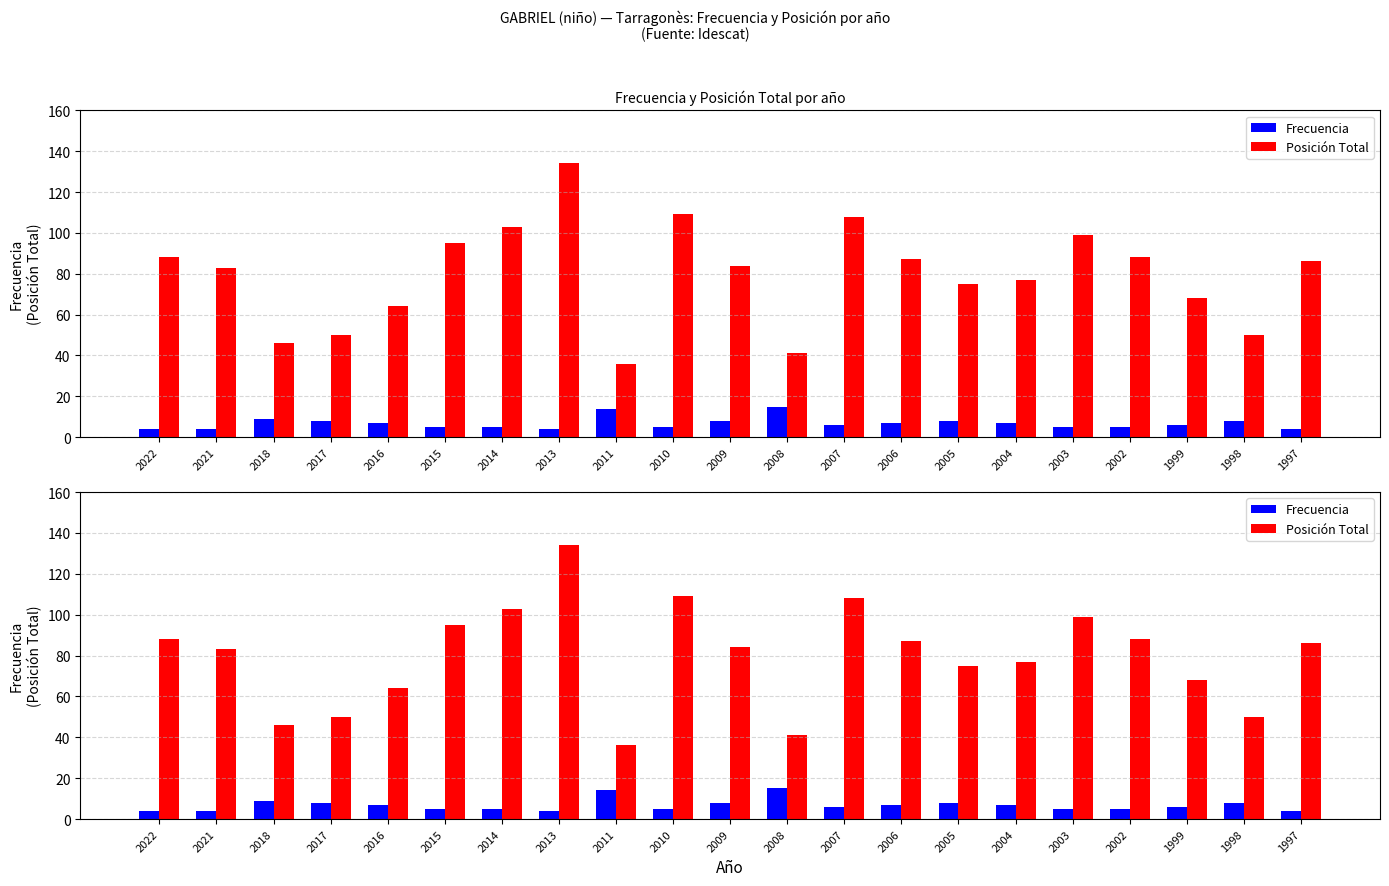

List the labels in order of Posición Total value, smallest first.

2011, 2008, 2018, 2017, 1998, 2016, 1999, 2005, 2004, 2021, 2009, 1997, 2006, 2022, 2002, 2015, 2003, 2014, 2007, 2010, 2013